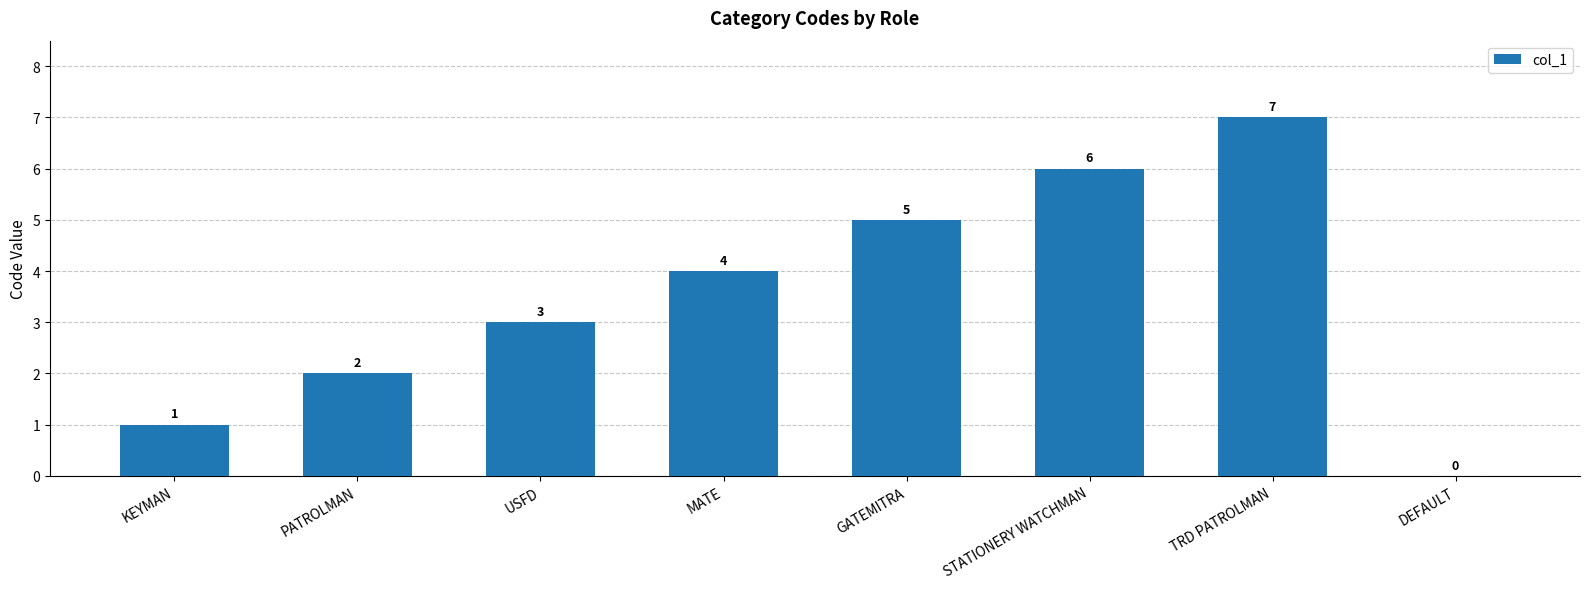

How many values are between 2 and 6?

5